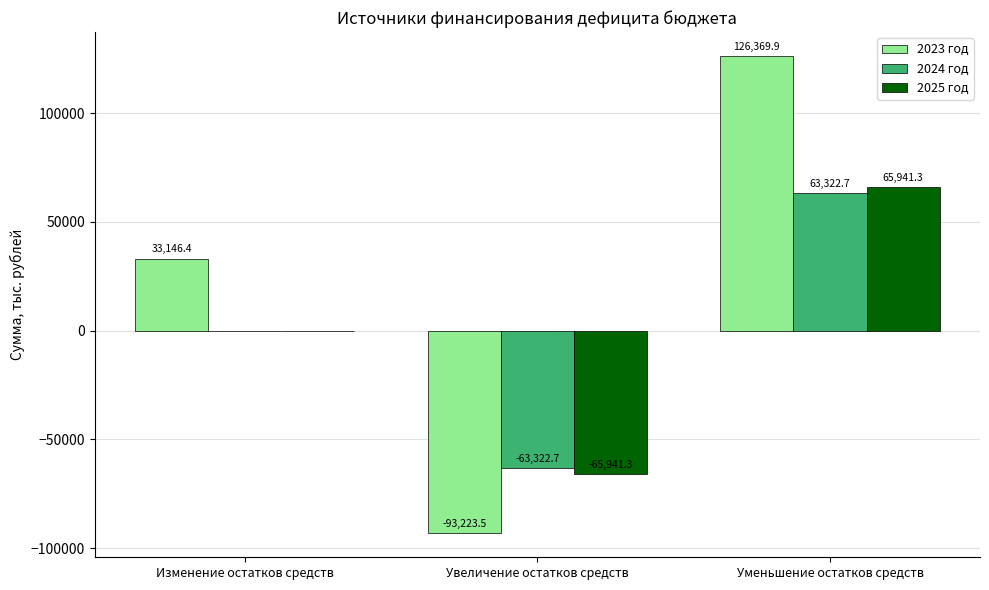

What are all the series names shown in the legend?

2023 год, 2024 год, 2025 год